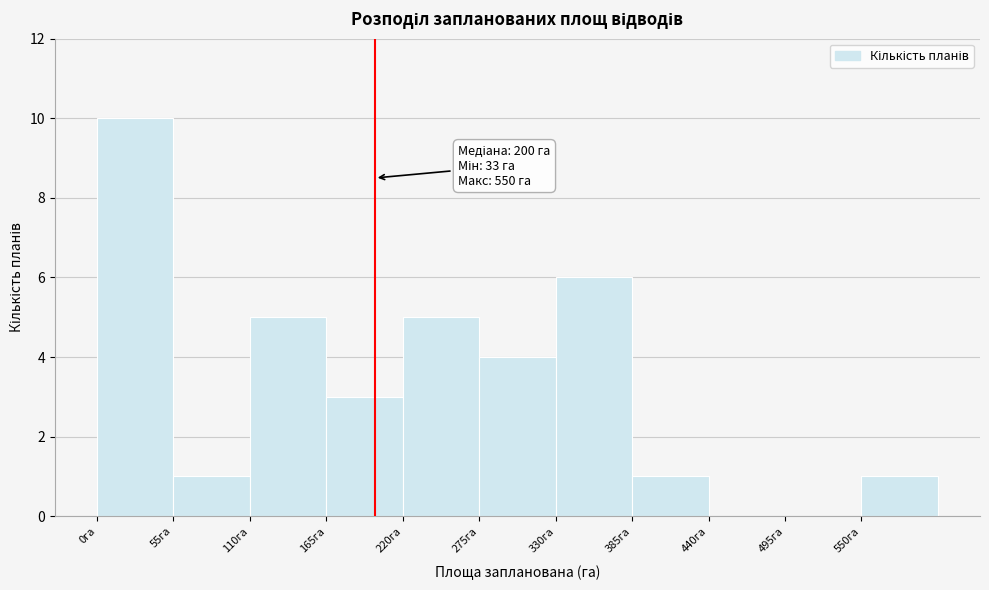

Over which range of the x-axis is the bar tallest?

0 to 55